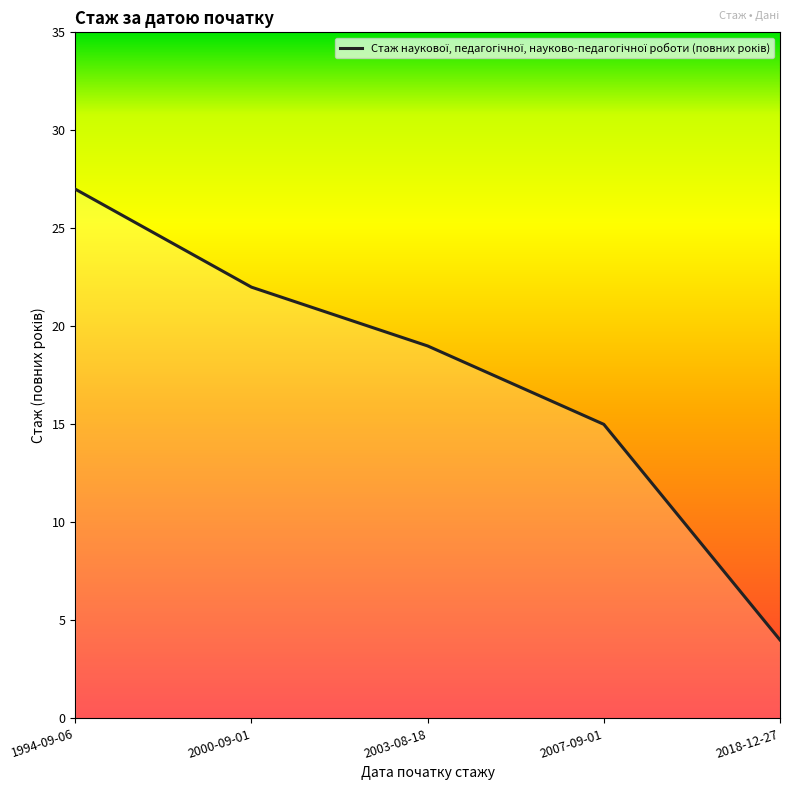

Does the chart display data point markers on the line(s)?

No